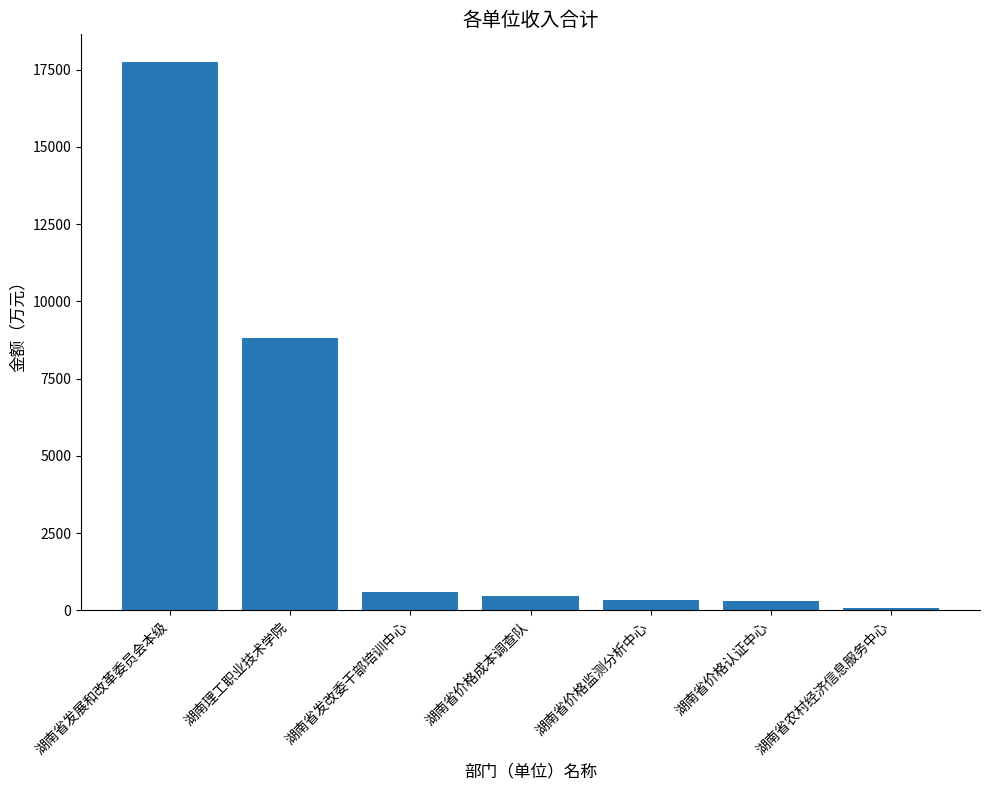

What is the sum of all values?

28331.2